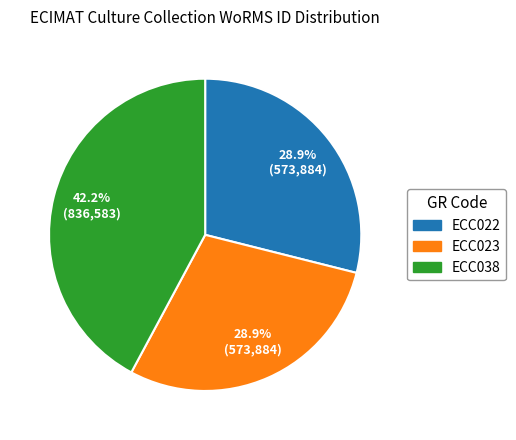

Count the number of slices in the pie.

3